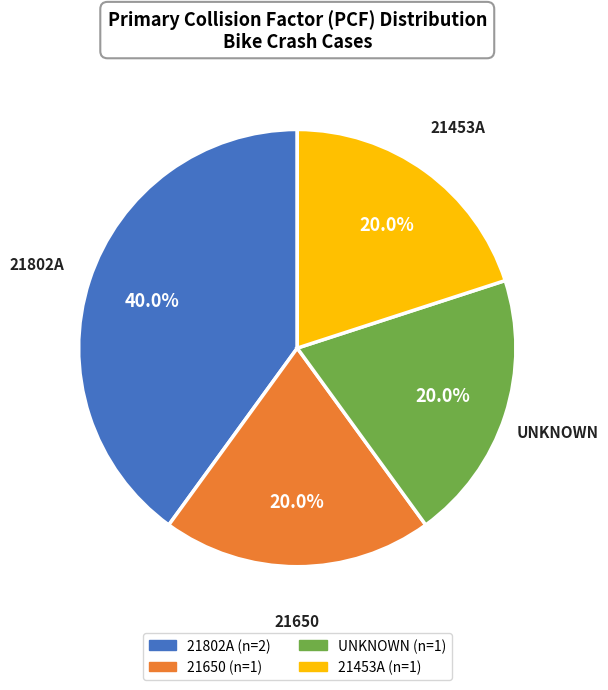

Between UNKNOWN and 21802A, which is larger?

21802A